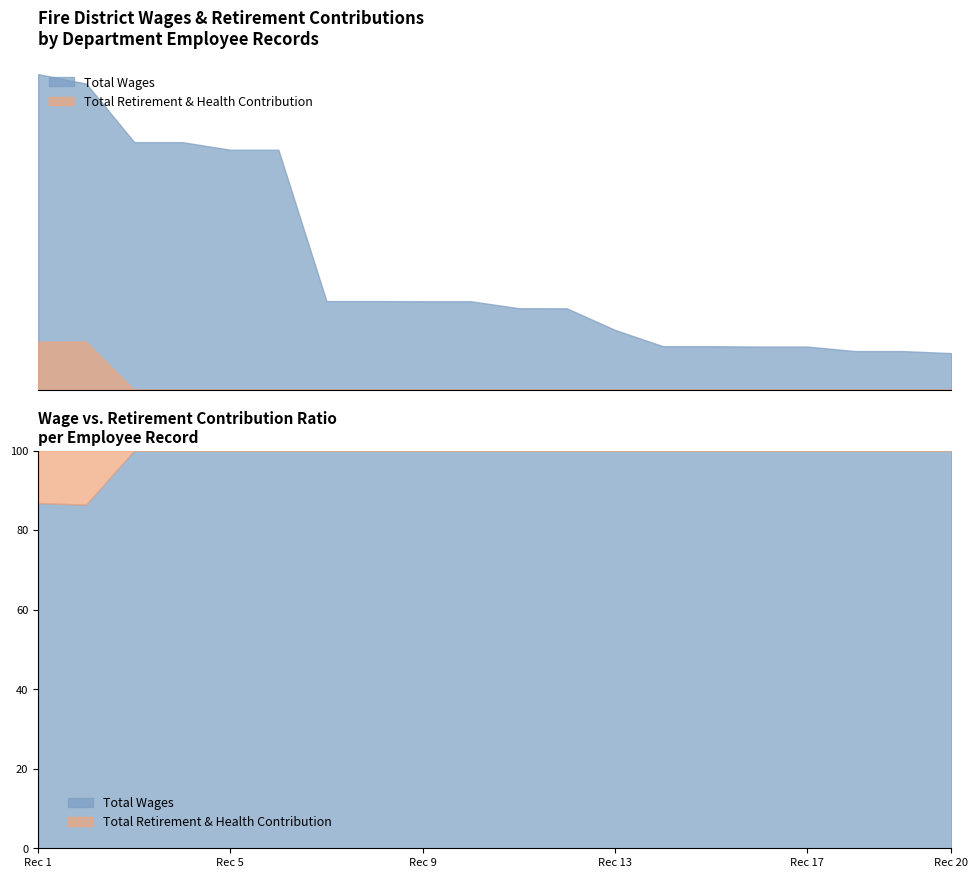

The value of Total Retirement & Health Contribution at 8 is 0. True or false?

True